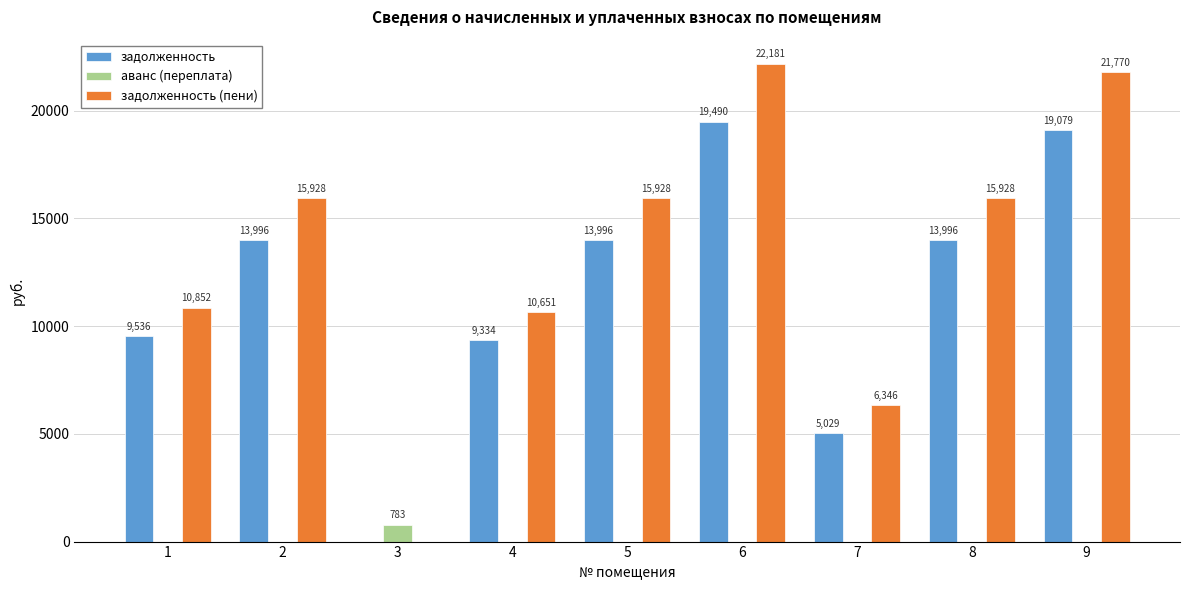

At which category is the sum across all series the highest?

6